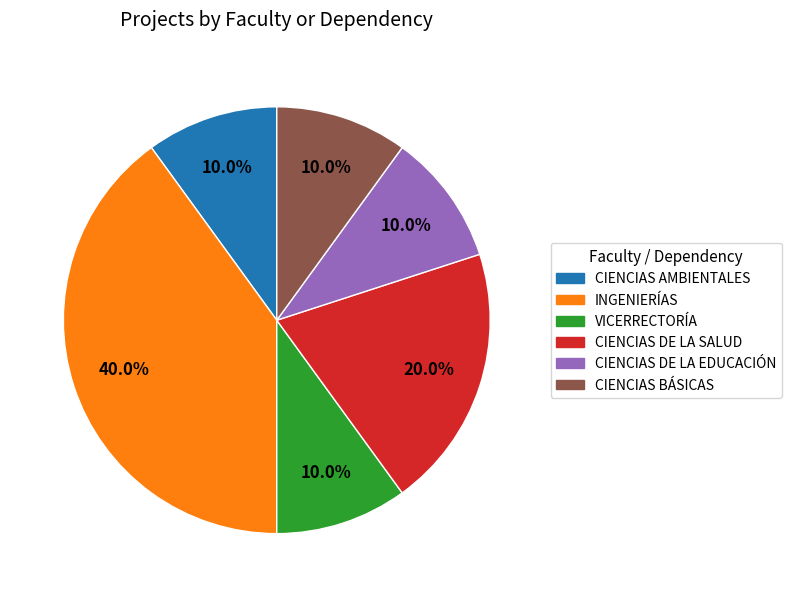

Is there any slice that represents more than half of the pie?

No